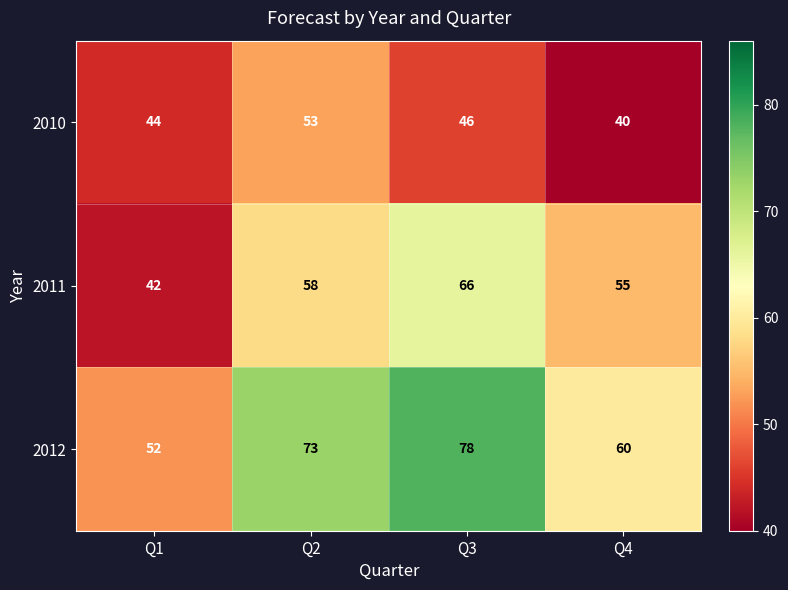

Reading left to right, what are all the values shown in this chart?

2010: Q1=44	Q2=53	Q3=46	Q4=40
2011: Q1=42	Q2=58	Q3=66	Q4=55
2012: Q1=52	Q2=73	Q3=78	Q4=60